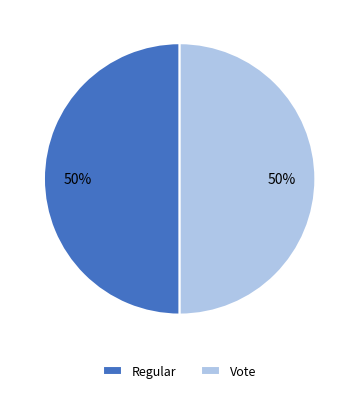

Approximately how many times larger is the value at Vote compared to Regular?

1.0